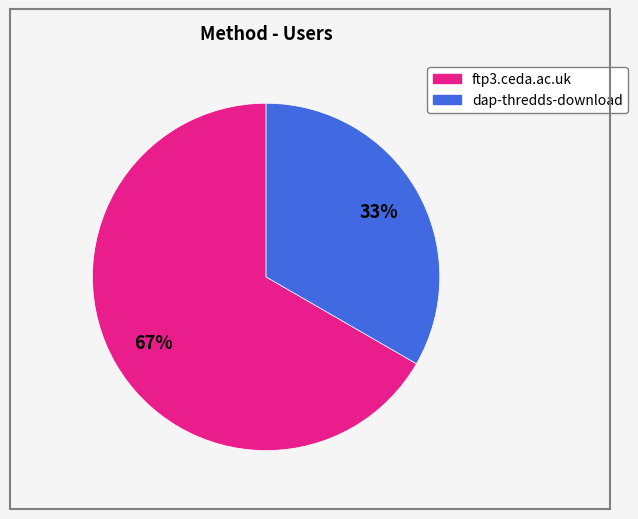

Does any single category account for the majority?

Yes